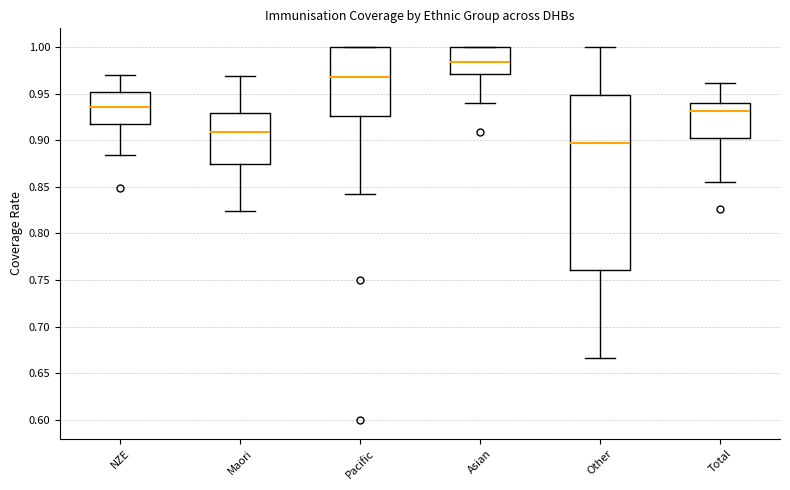

Which box has the highest median line?

Asian